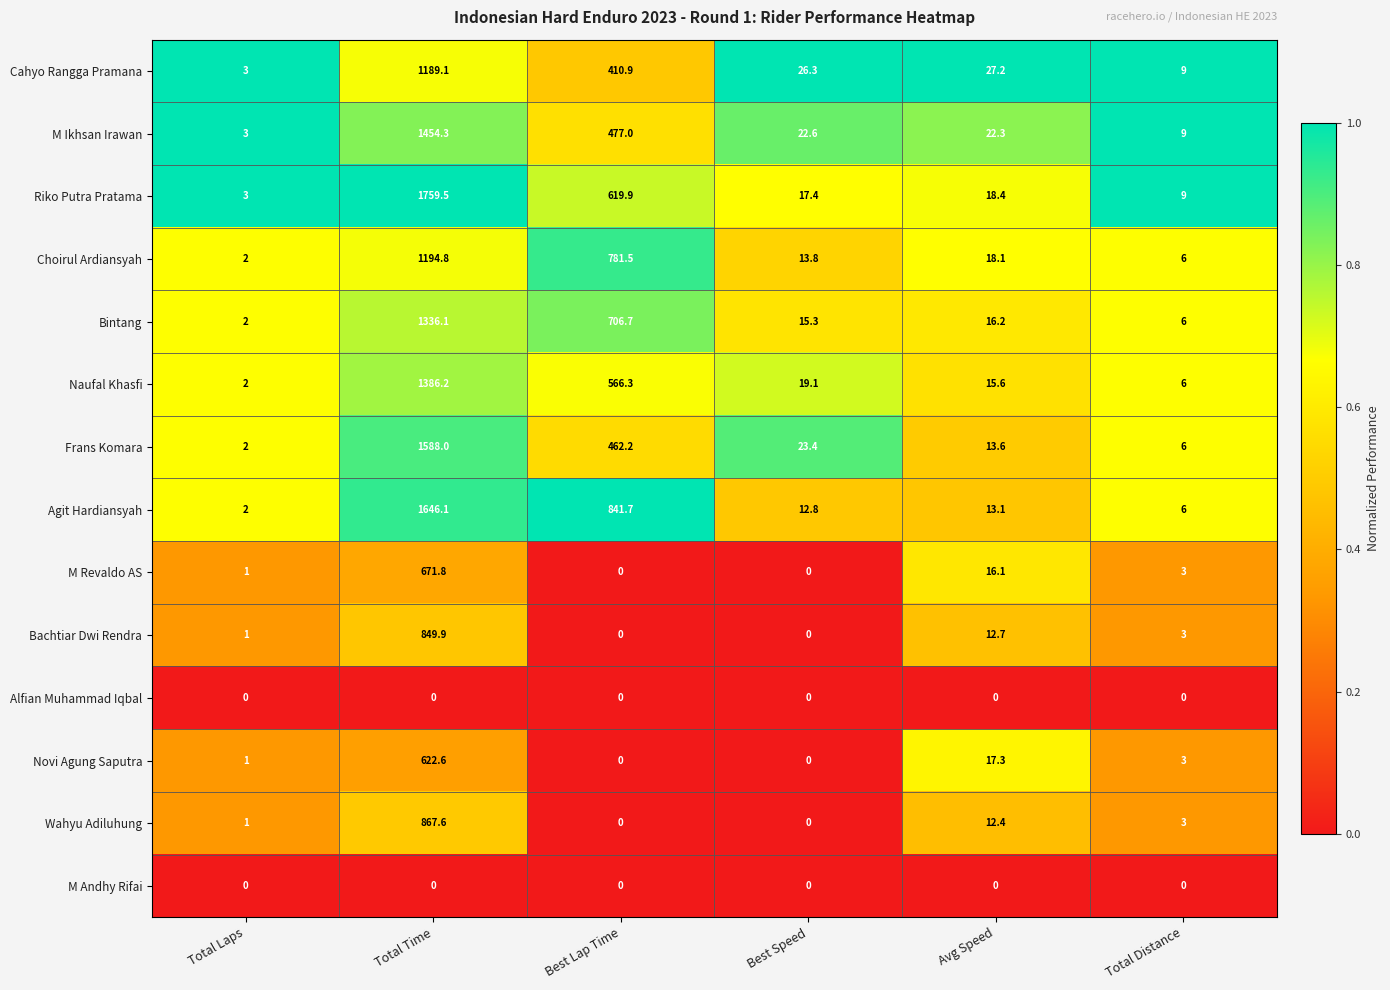

The M Revaldo AS series shows 4.4 at Total Distance. True or false?

False